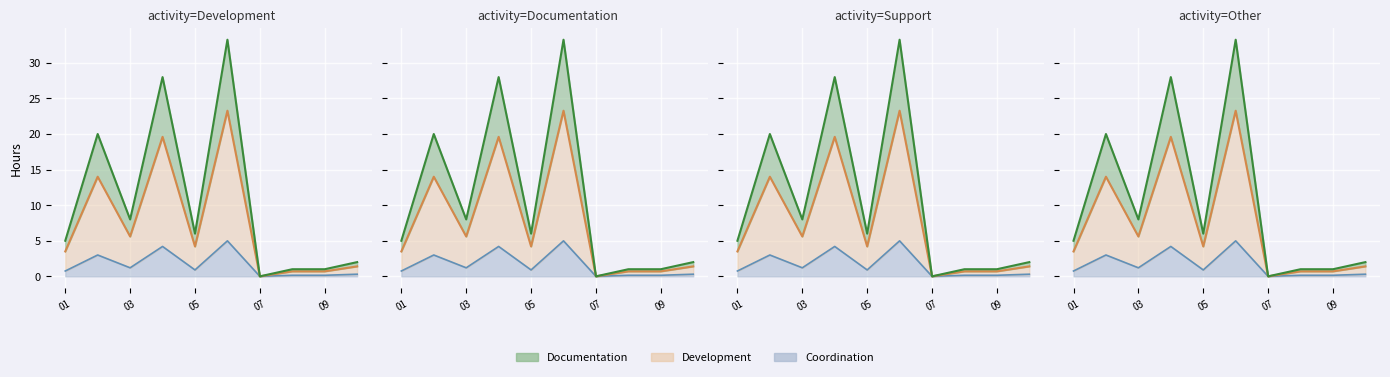

Is it true that the value at 09 is 0.7?

True